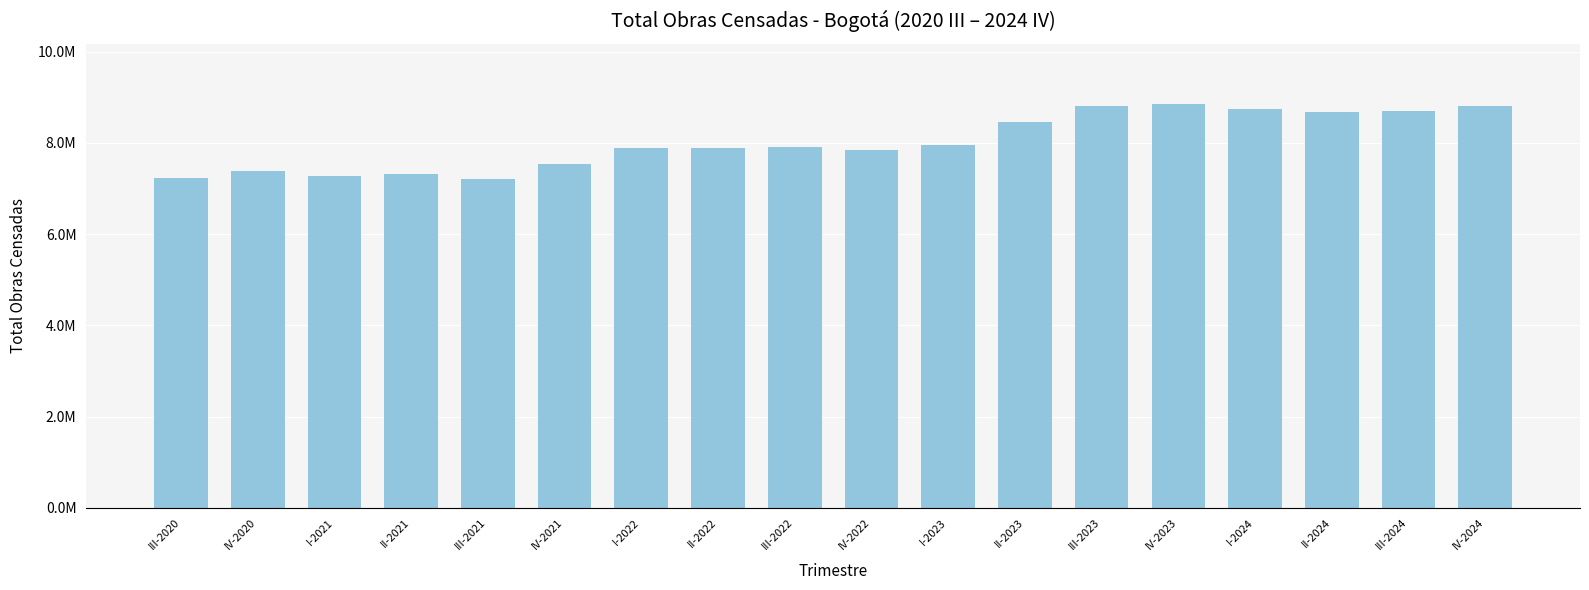

What position from the right is IV-2023?

5